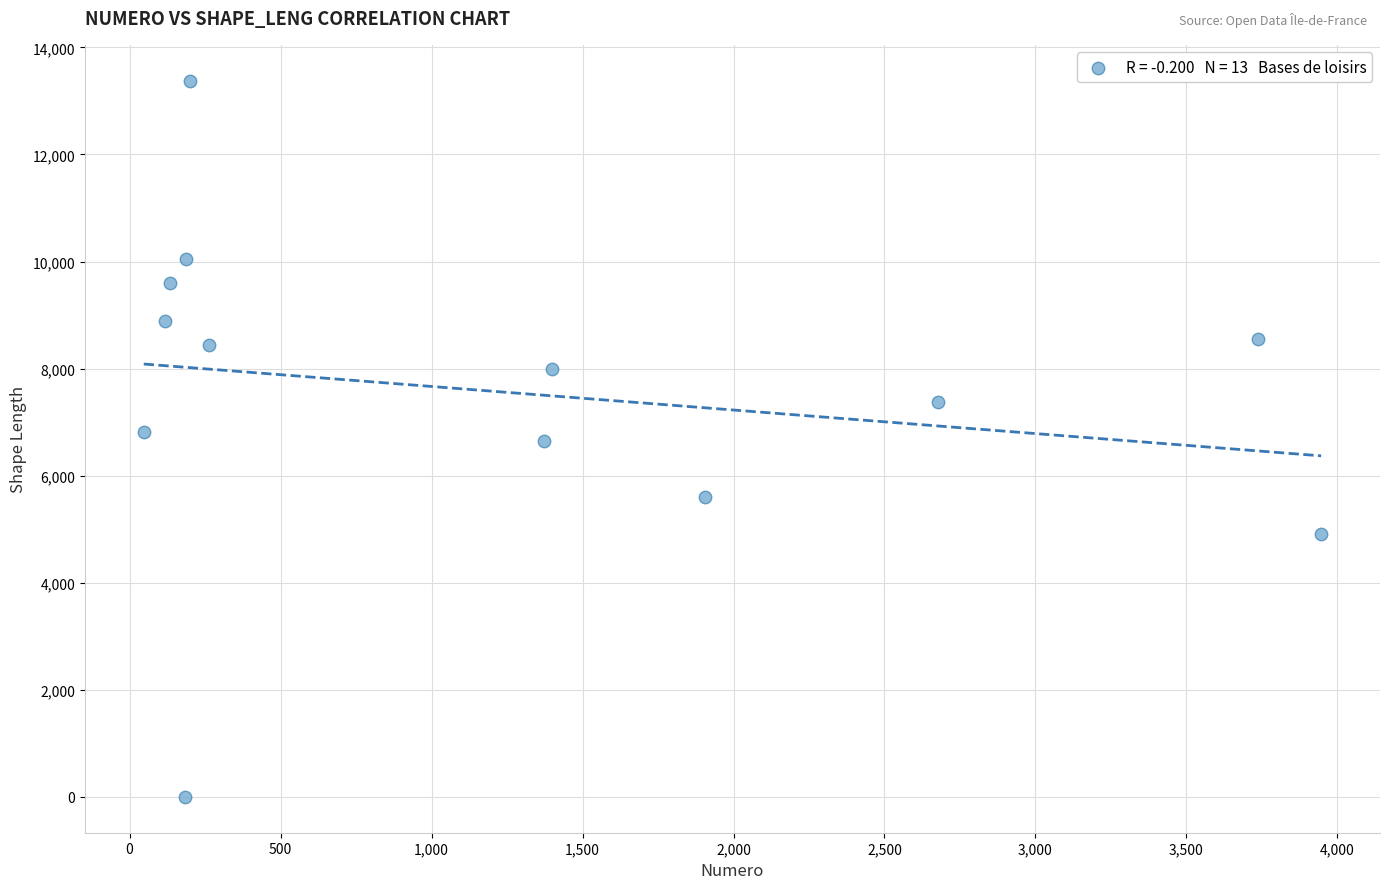

What is the range of Y values (max minus min)?

13379.0